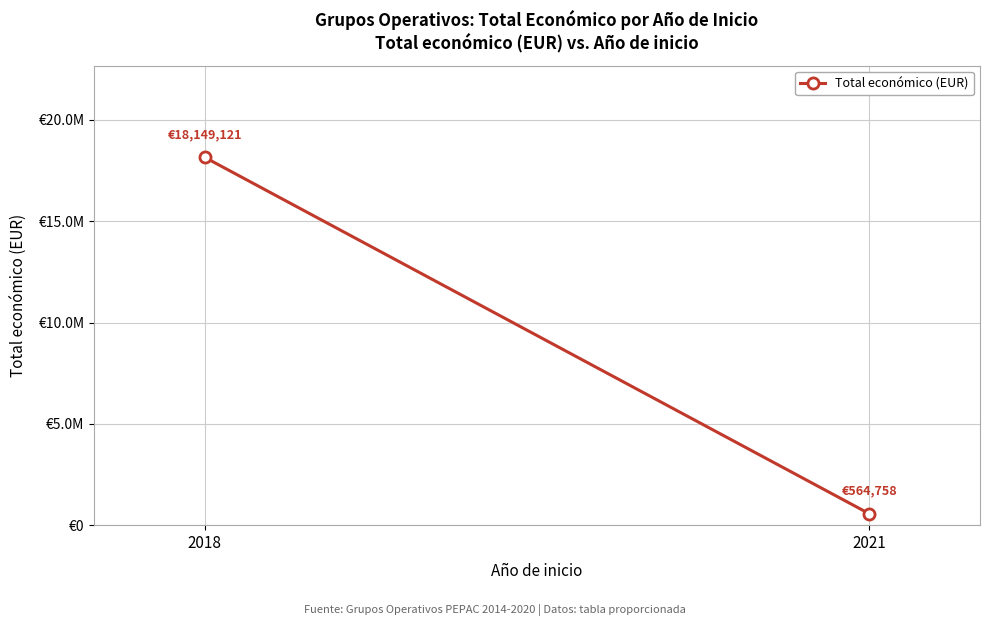

What is the average value?

9356940